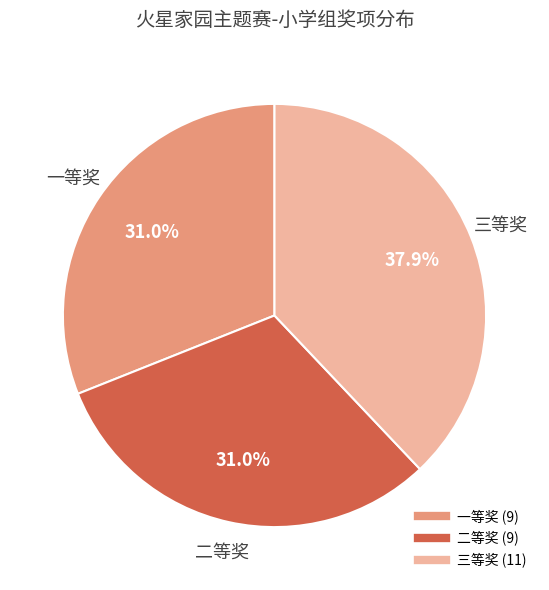

Is there any slice that represents more than half of the pie?

No